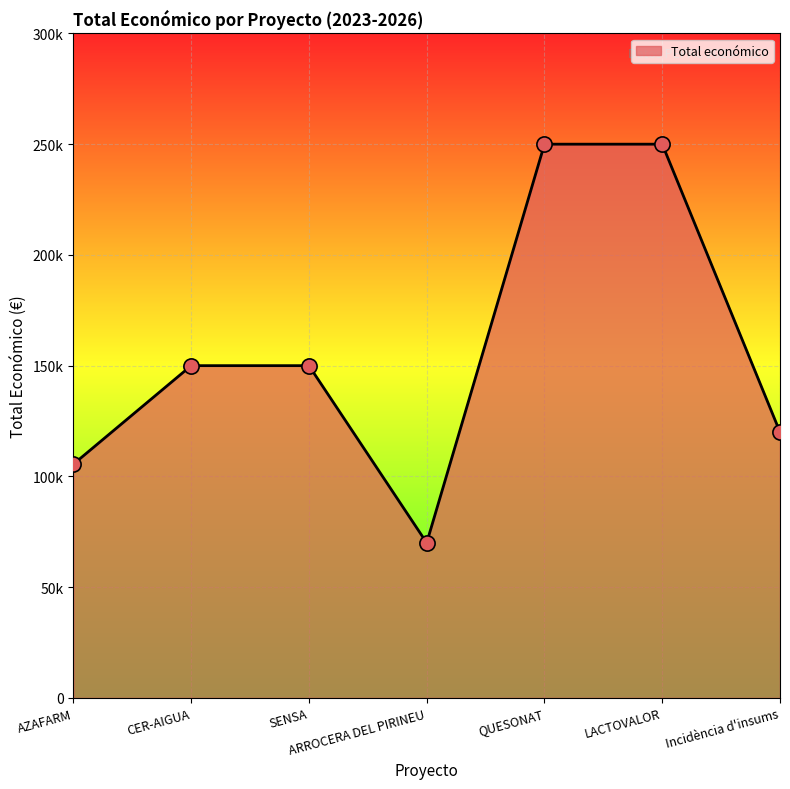

Is this an area chart (filled region under the line)?

Yes